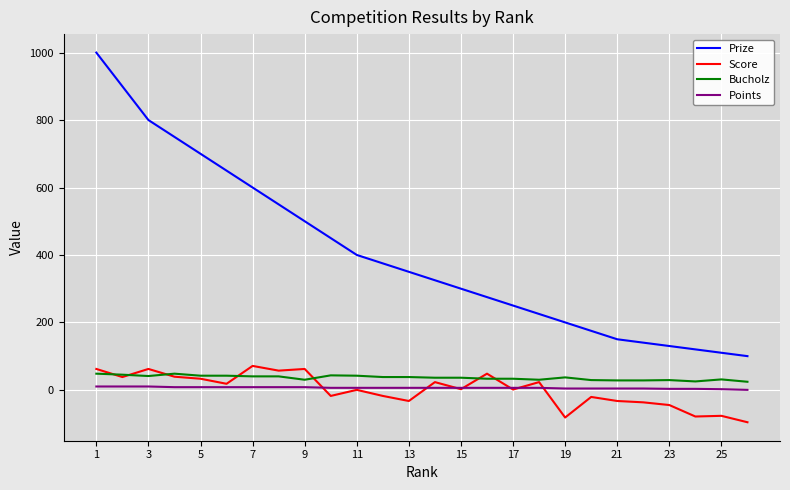

What is the maximum value shown in the chart?

1000